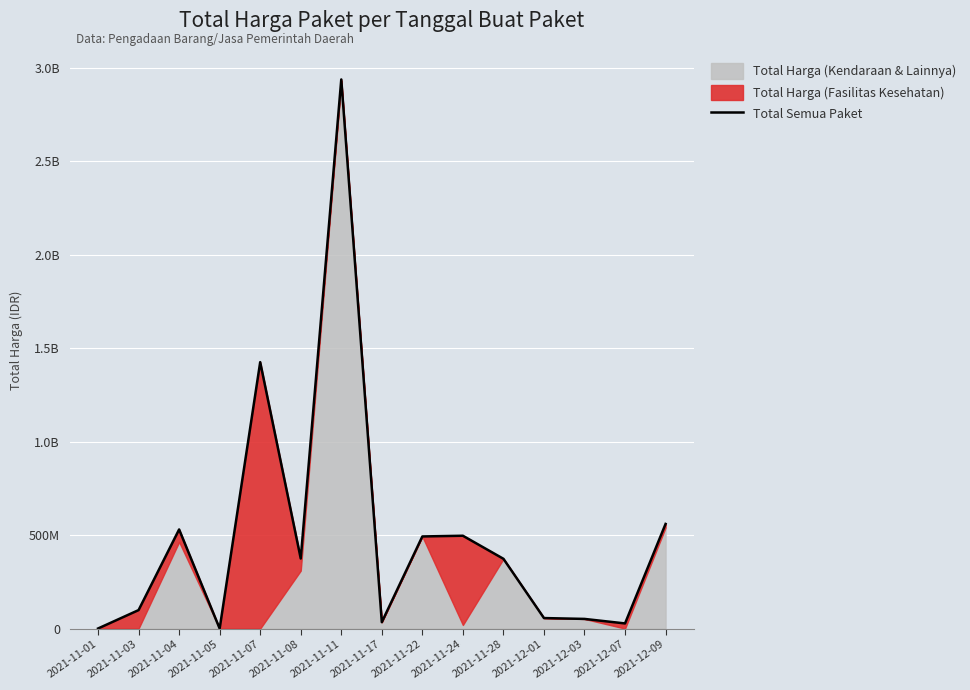

The chart shows a value of 318682149 at 2021-11-07. True or false?

False